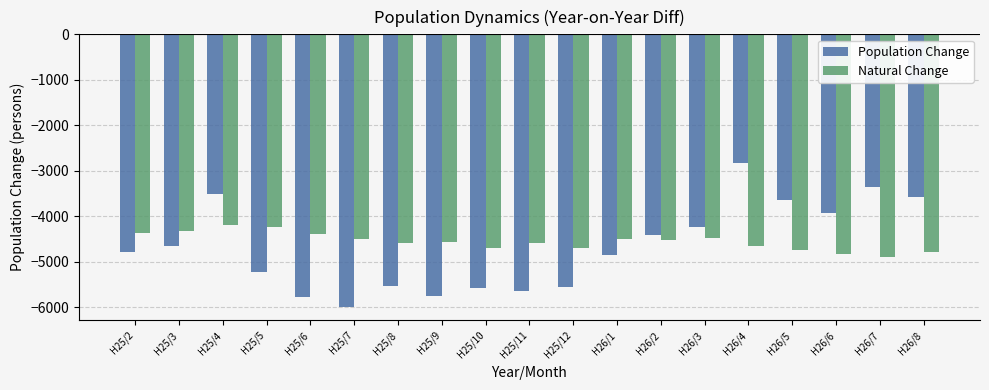

What is the lowest value of the Population Change series?

-5984